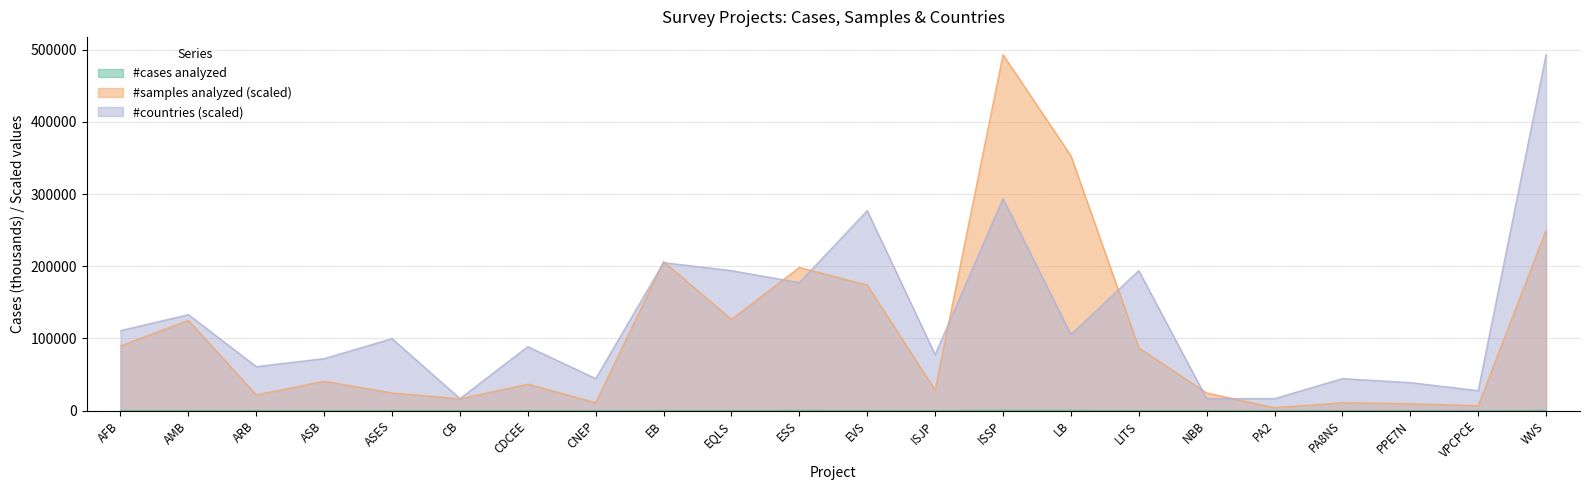

What is the sum of the #countries values at EB and ESS?

382401.9